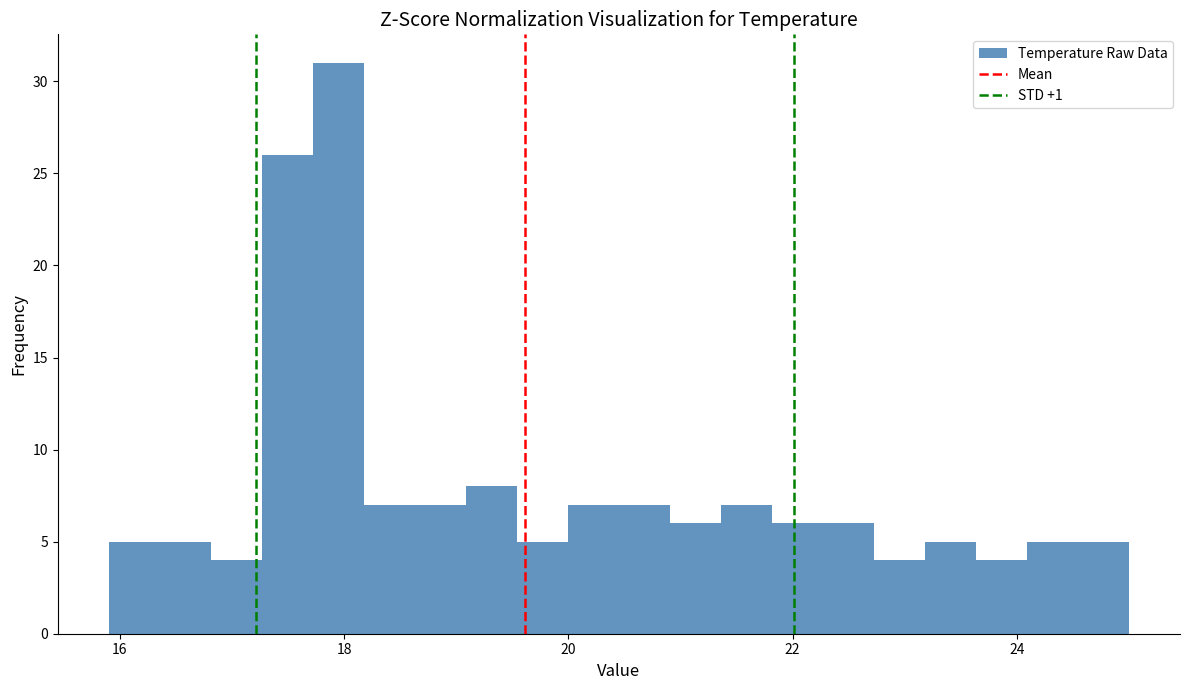

Around what value on the x-axis is the tallest bar? Give the approximate position of its centre, as read against the axis.

18.0